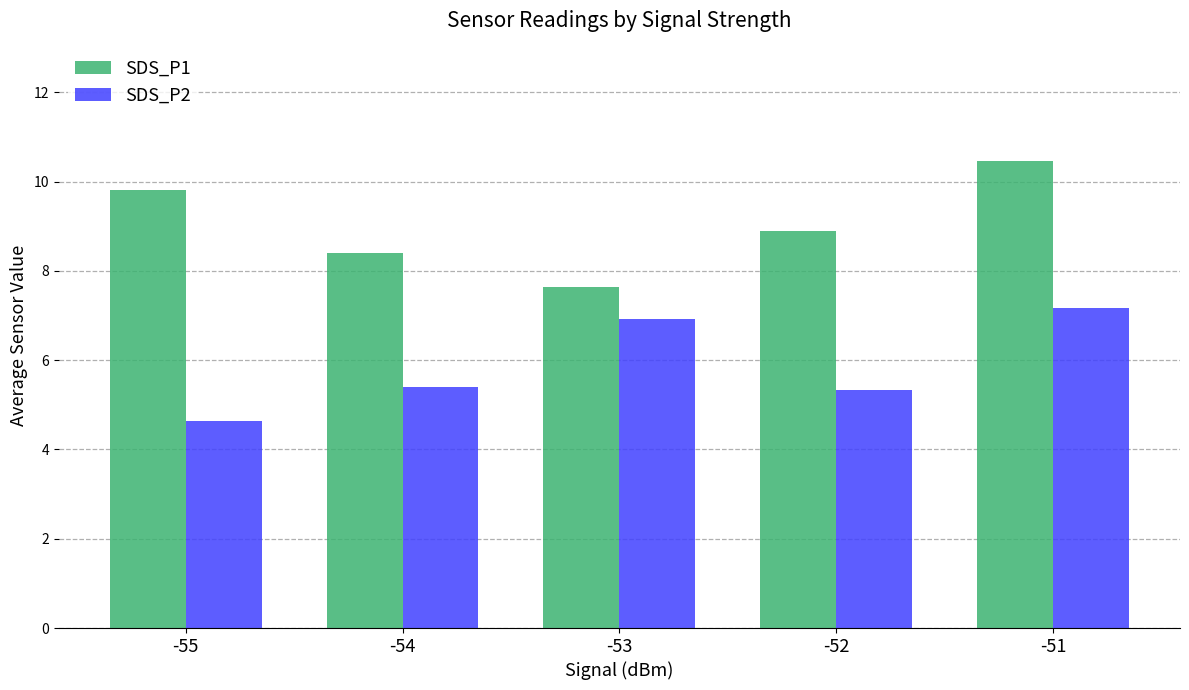

Which series changed the most between -52 and -51?

SDS_P2